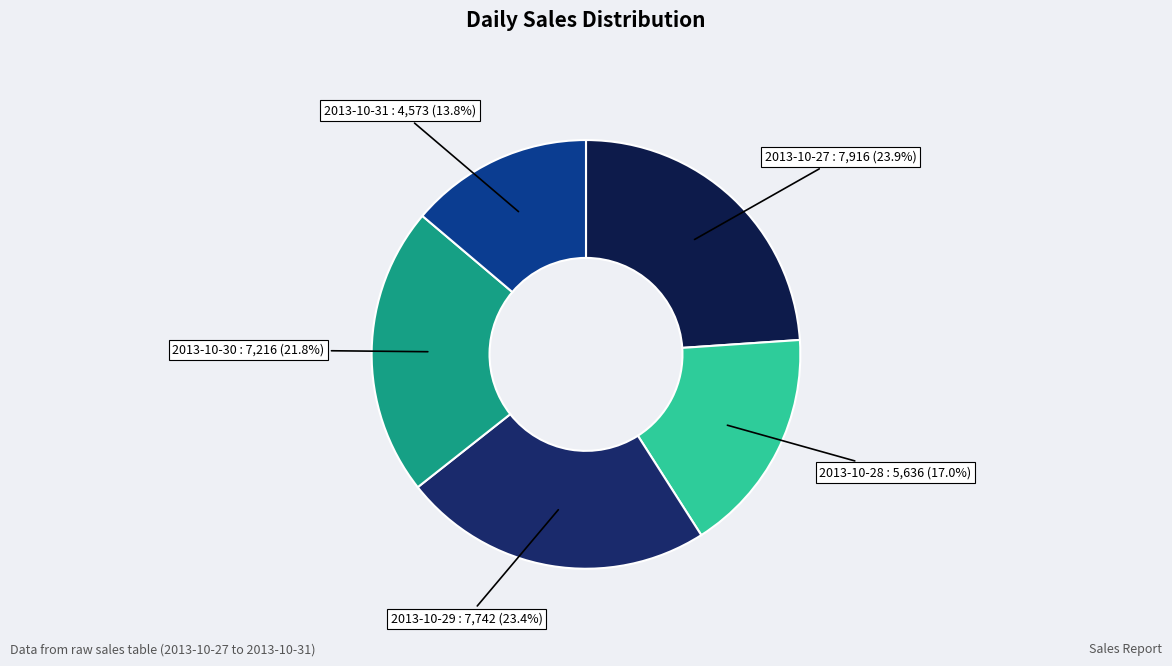

Which category has the biggest portion of the pie?

2013-10-27